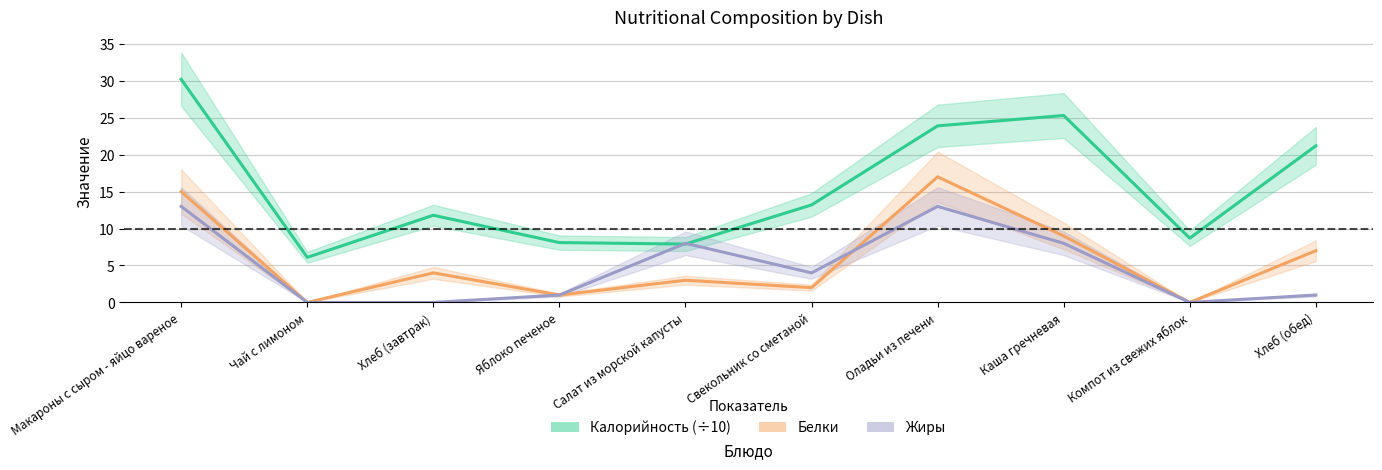

What is the sum of all Жиры values?

48.0